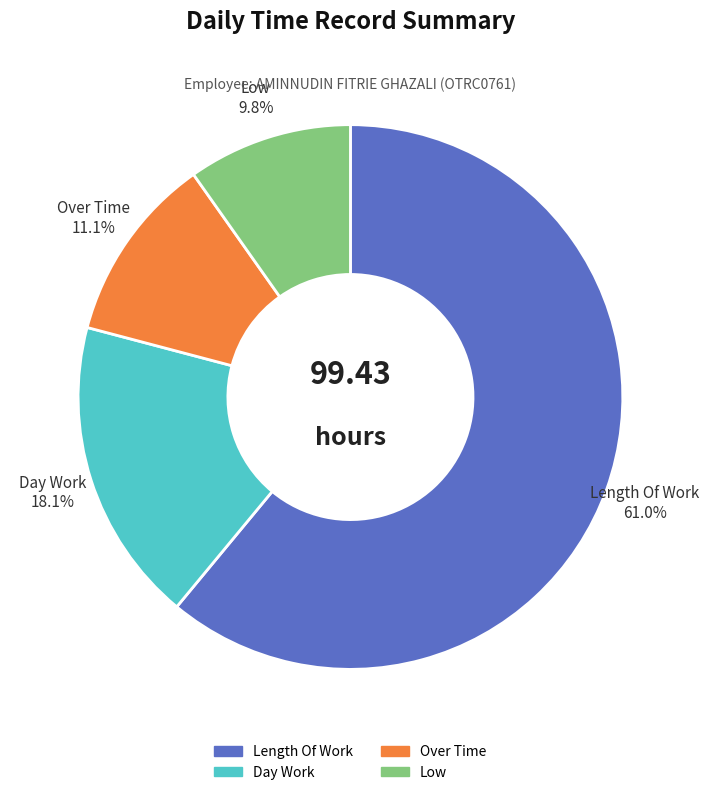

Is there a majority slice in this chart?

Yes